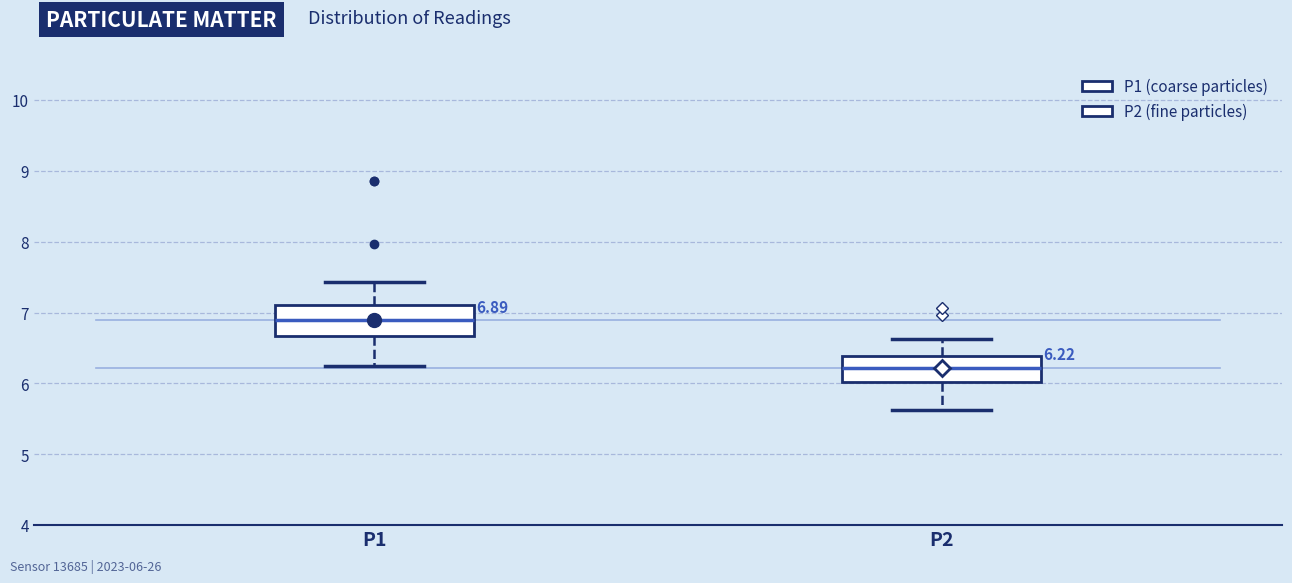

Which box's median line is the highest?

P1